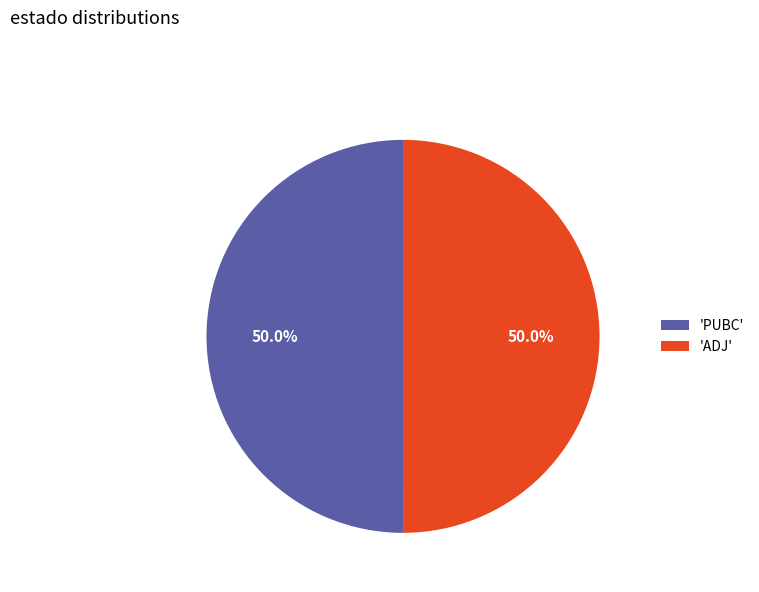

Is the sum of 'ADJ' and 'PUBC' greater than half?

Yes